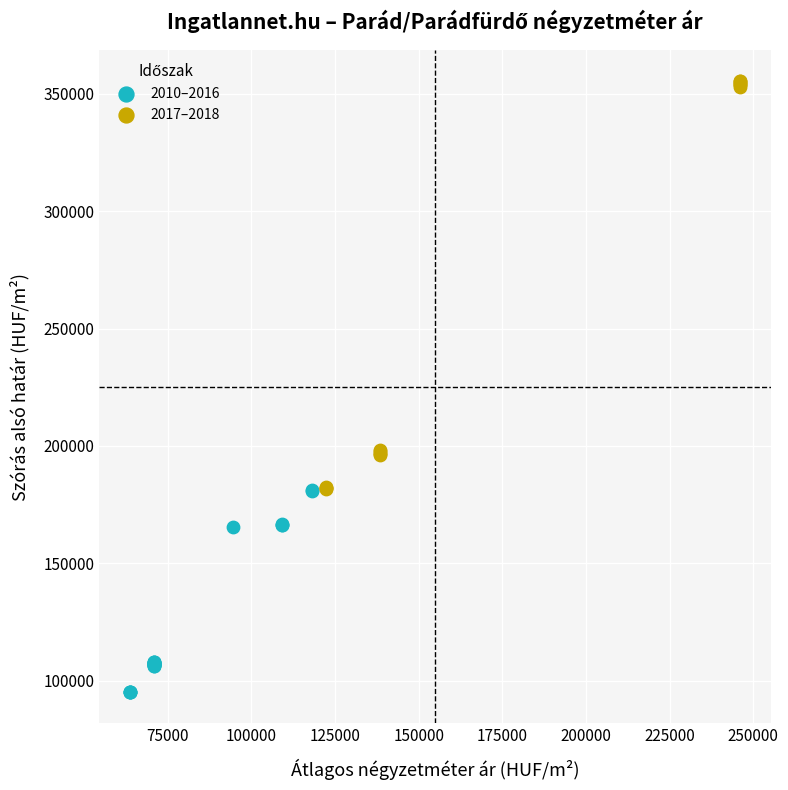

Which series reaches the maximum Y coordinate?

2017–2018